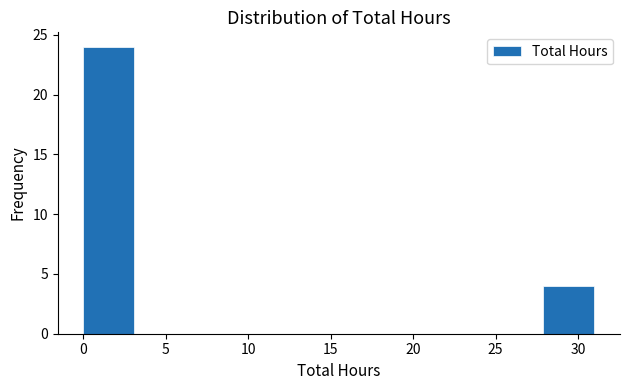

Reading left to right, list every bar in this chart as the range it spans on the x-axis followed by its height. Neither the bar edges nor the heights are printed on the chart, so give them approximately, as read against the axes.

0.0 to 3.1: 24
3.1 to 6.2: 0
6.2 to 9.3: 0
9.3 to 12.4: 0
12.4 to 15.5: 0
15.5 to 18.6: 0
18.6 to 21.7: 0
21.7 to 24.8: 0
24.8 to 27.9: 0
27.9 to 31.0: 4